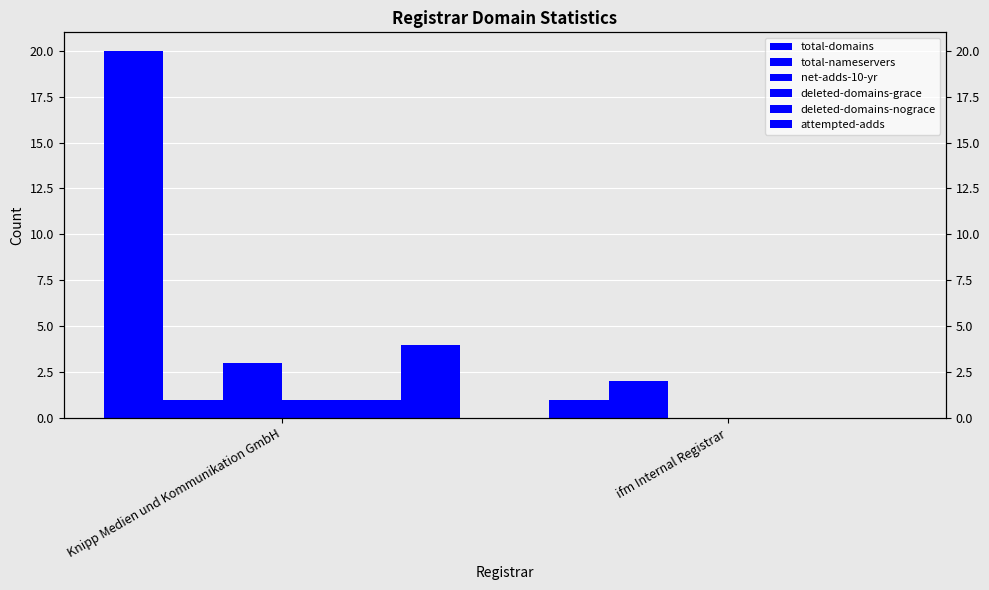

Which series has the largest total across all categories?

total-domains